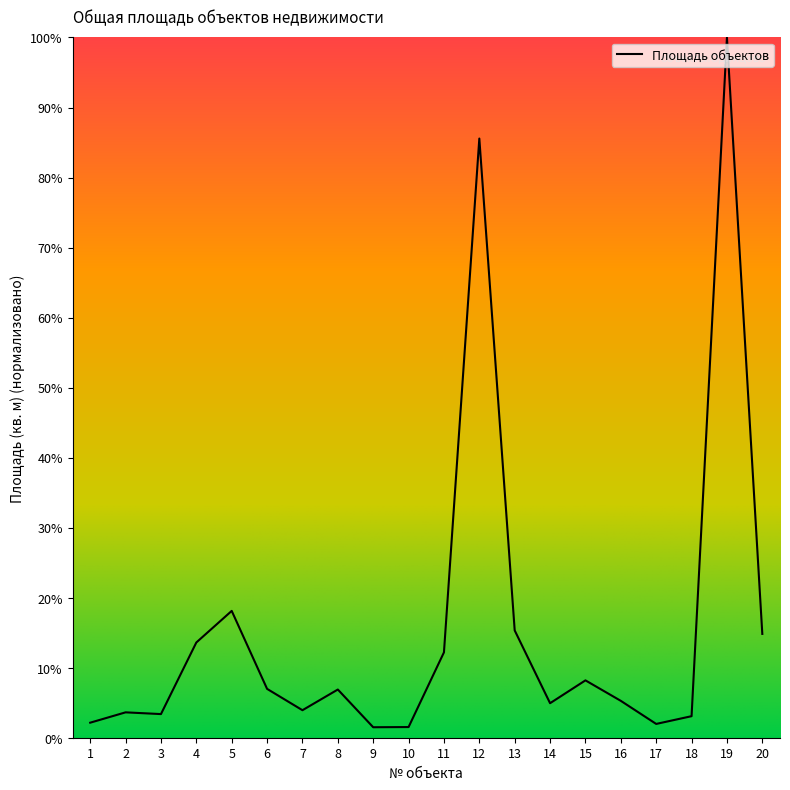

What is the average value?

15.7